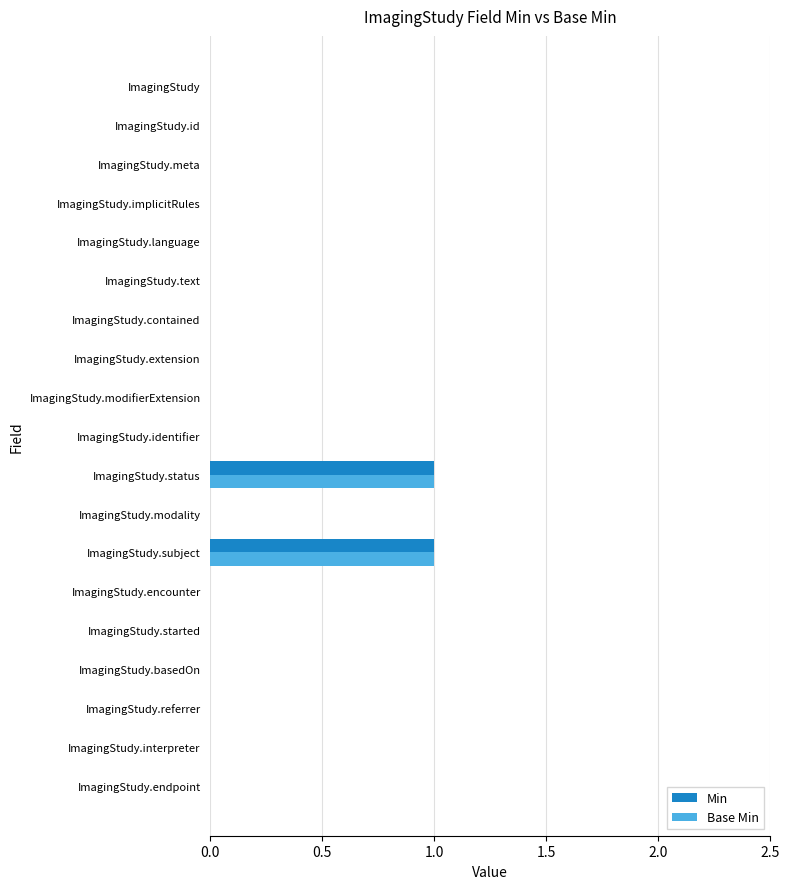

The value of Min at ImagingStudy.modifierExtension is 0. True or false?

True